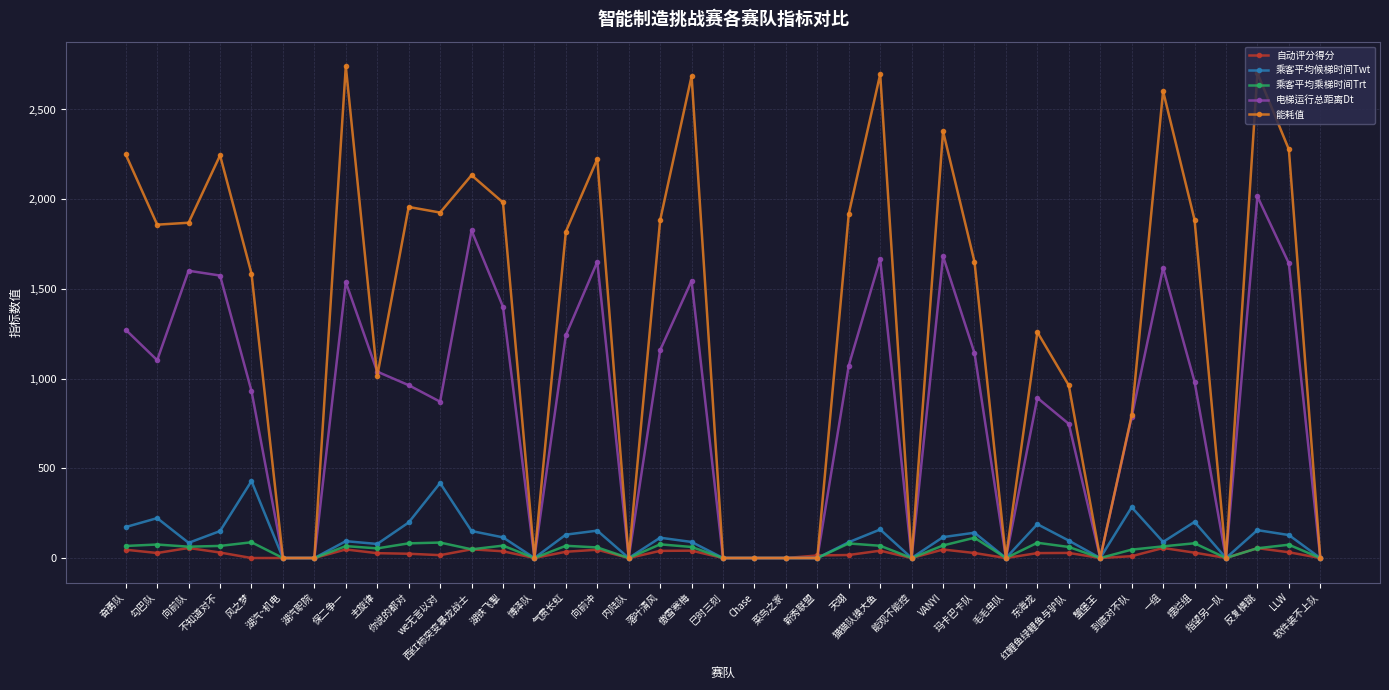

True or false: 乘客平均候梯时间Twt has more than 2 points higher than both neighbors.

True